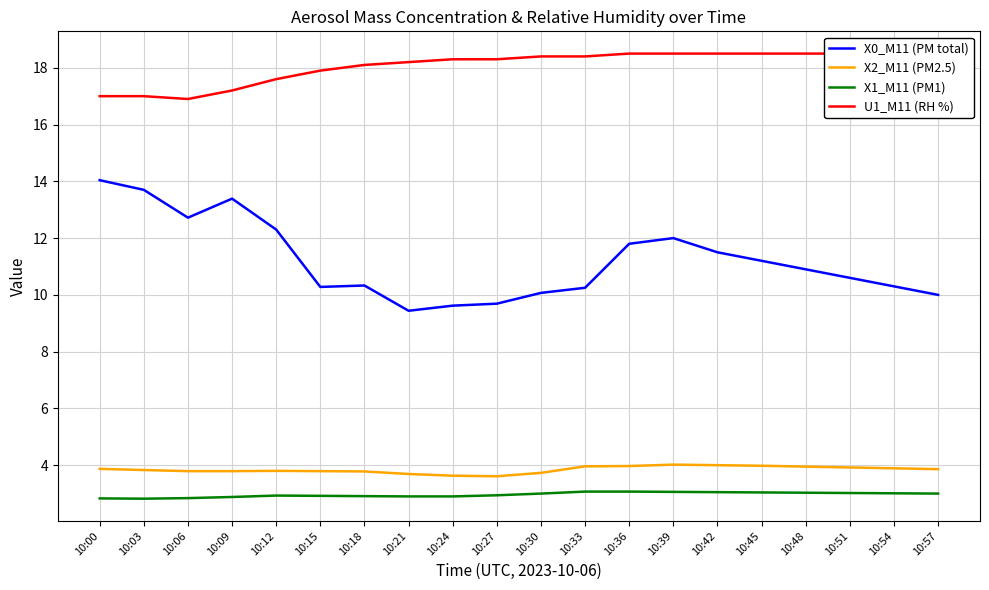

Where is X0_M11 (PM total) nearest to the value 11?

10:48